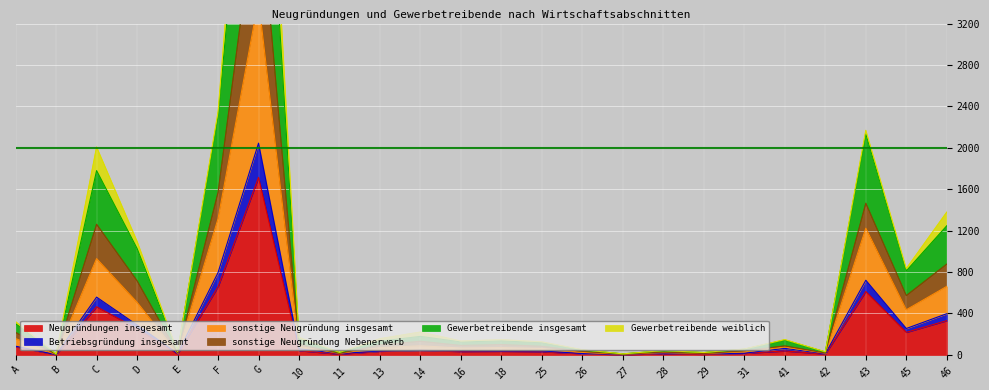

True or false: Betriebsgründung insgesamt and sonstige Neugründung insgesamt cross at least once.

False